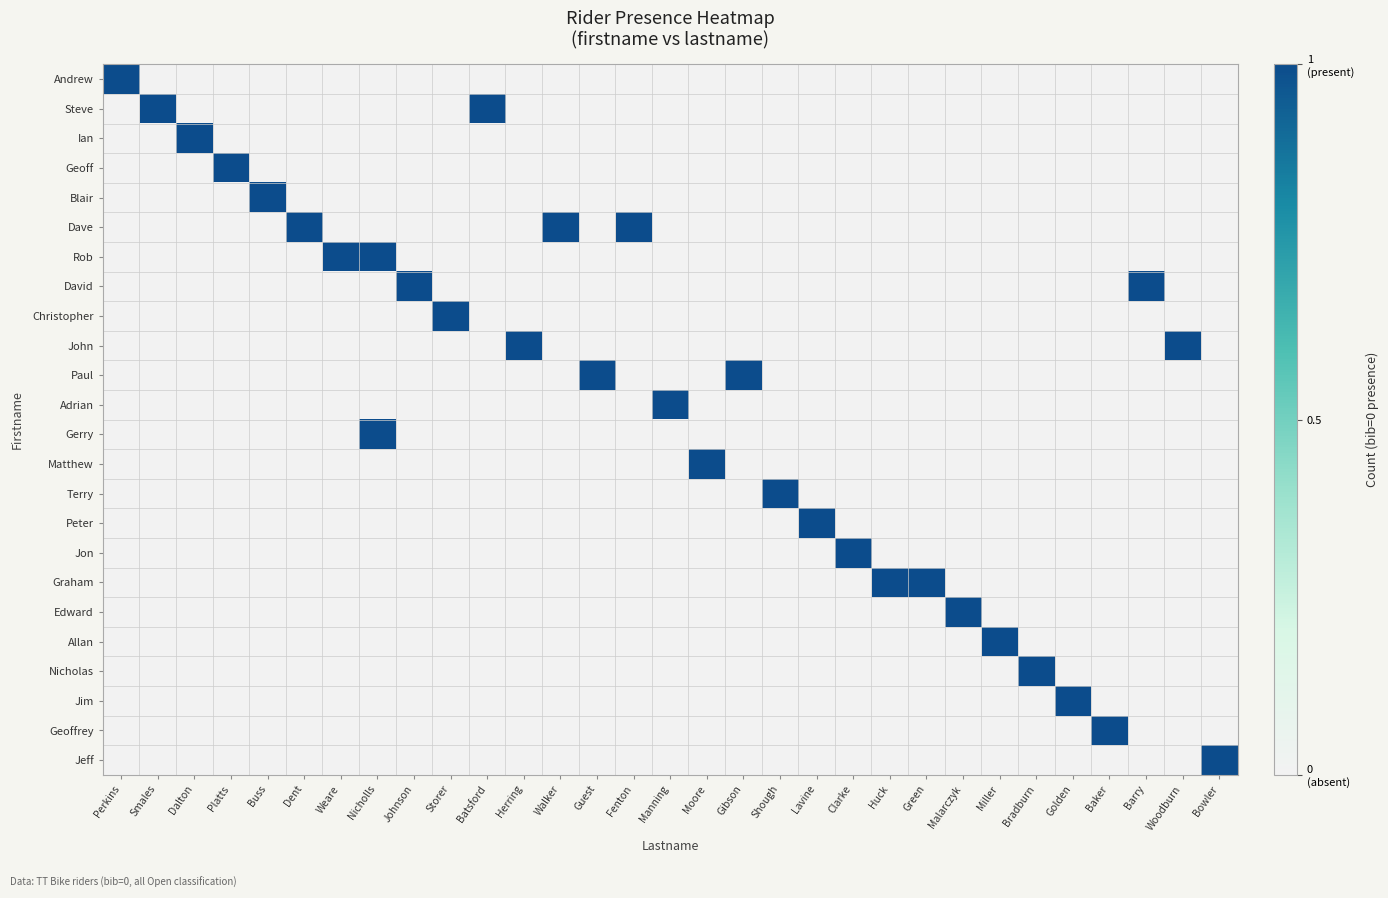

Which series has the largest total across all categories?

Dave